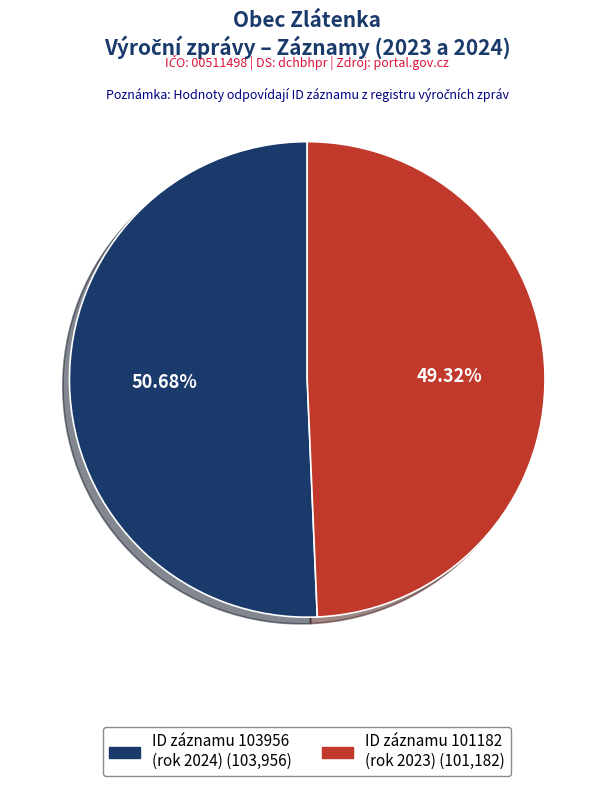

Is there a majority slice in this chart?

Yes